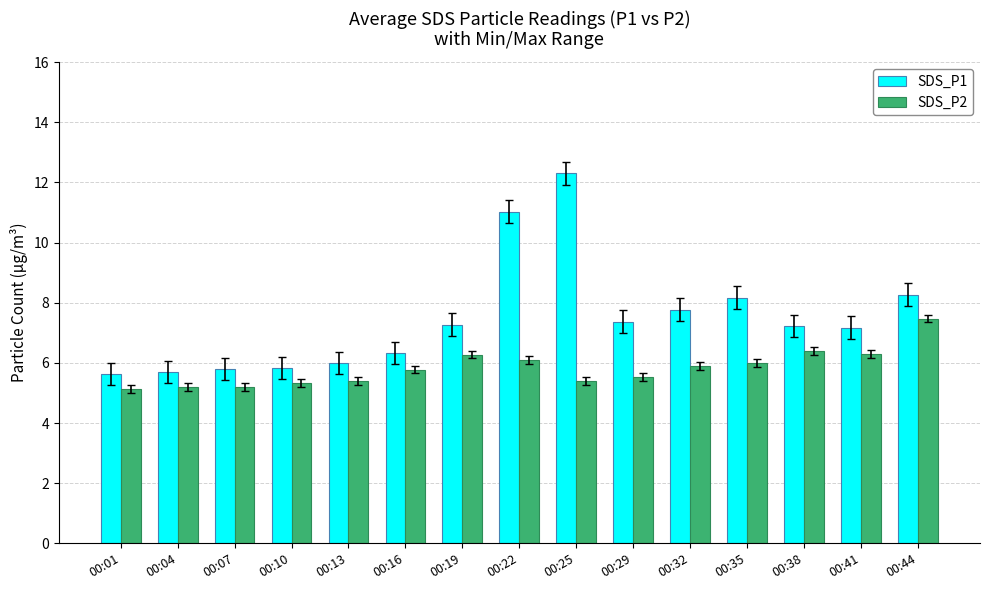

Does the chart contain stacked bars?

No